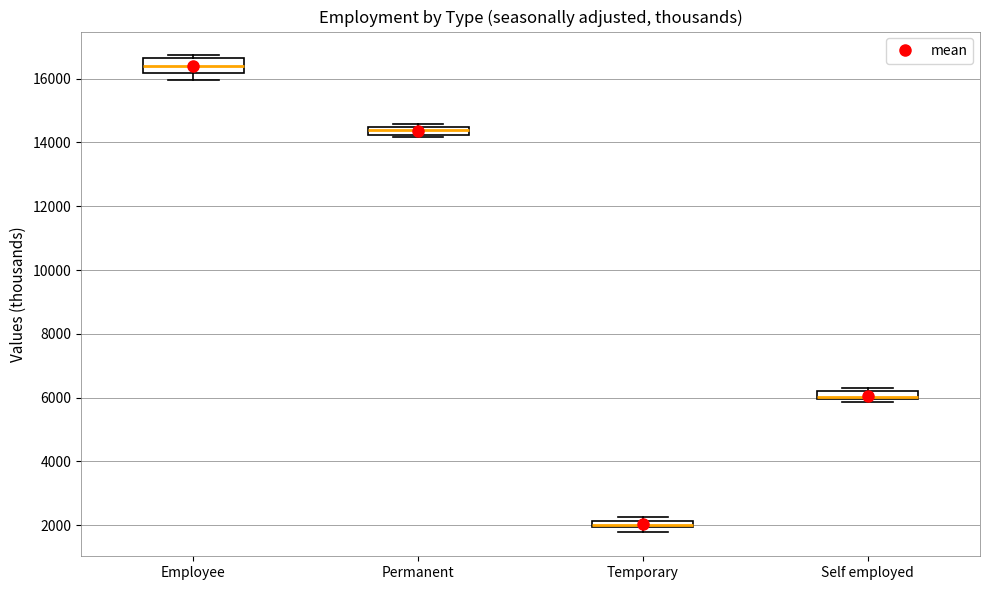

Where does the lower whisker of the box for Employee end on the y-axis? The values are not printed on the chart, so give them approximately, as read against the axis.

16000